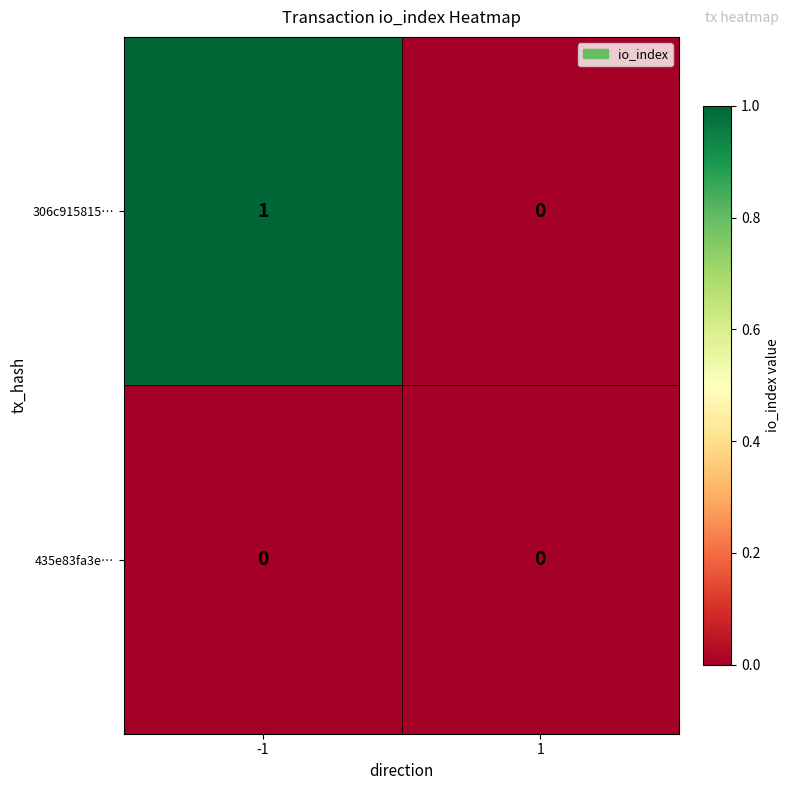

At which category is the sum across all series the highest?

-1